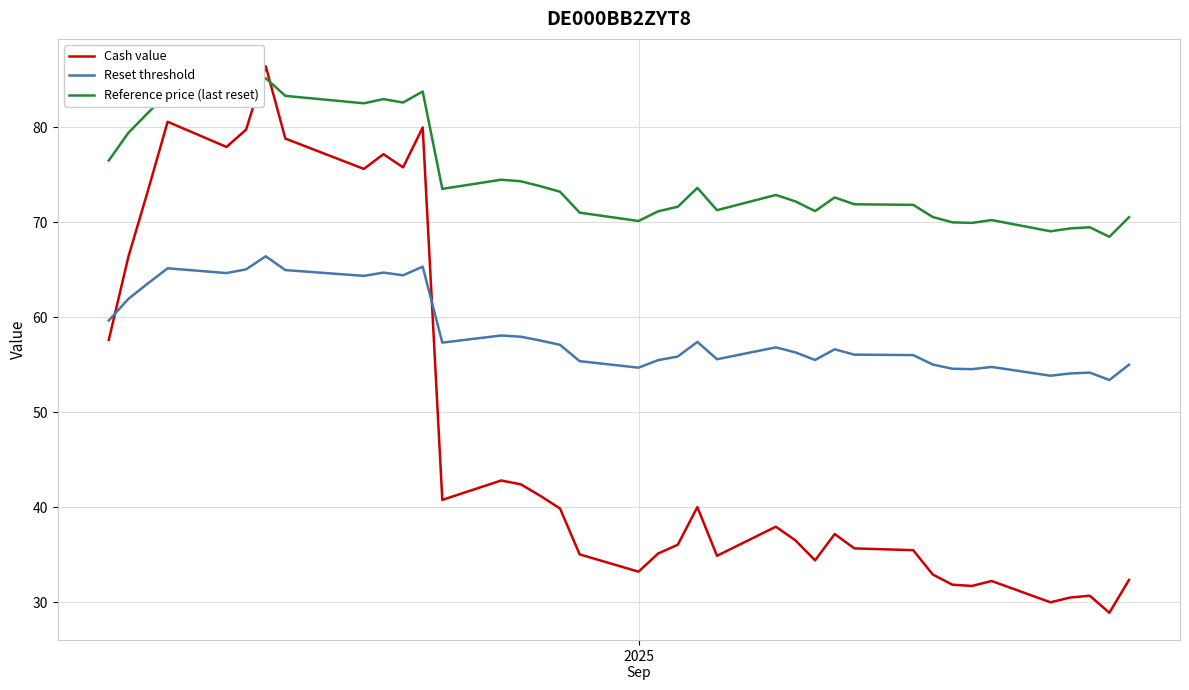

Which series has the largest total across all categories?

Reference price (last reset)